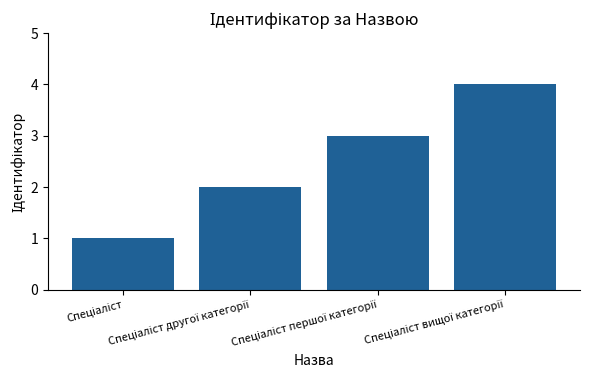

Does the chart contain any negative values?

No